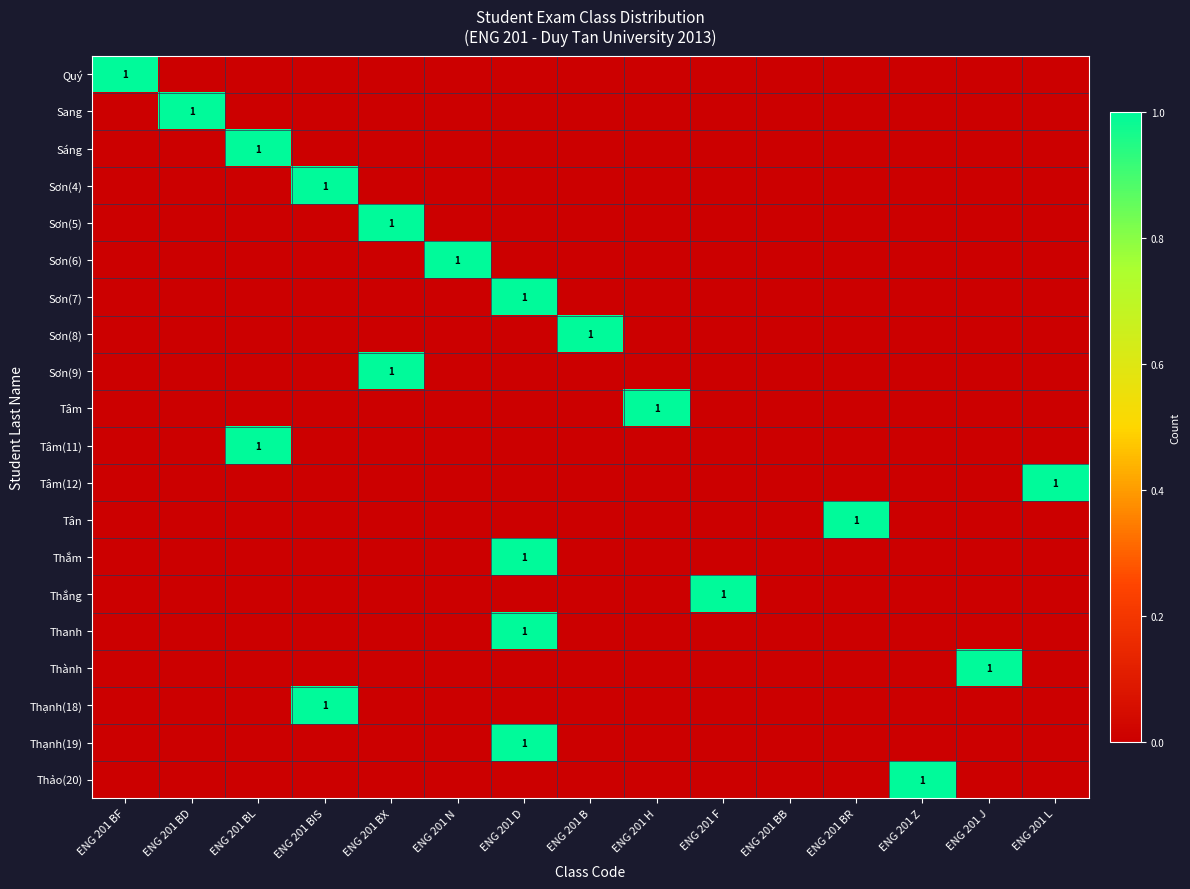

Is the value of Thắng at ENG 201 BF greater than the value of Sơn(9) at ENG 201 BX?

No